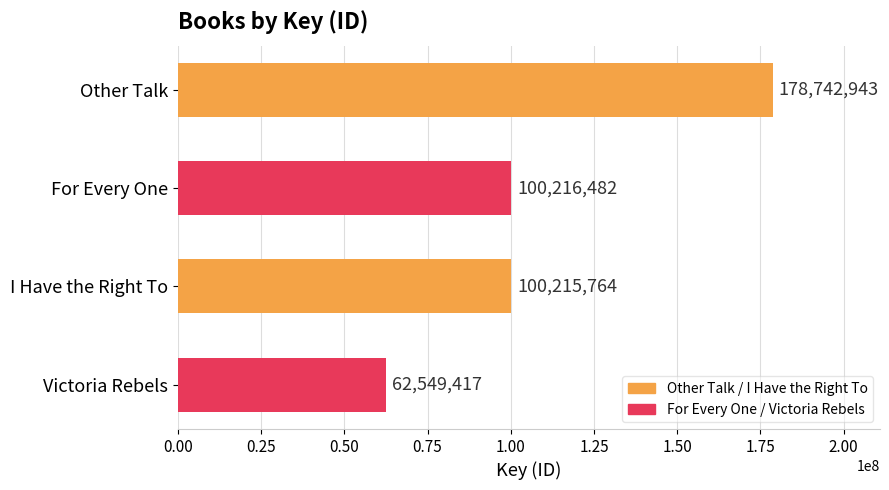

List the labels in order of value, smallest first.

Victoria Rebels, I Have the Right To, For Every One, Other Talk